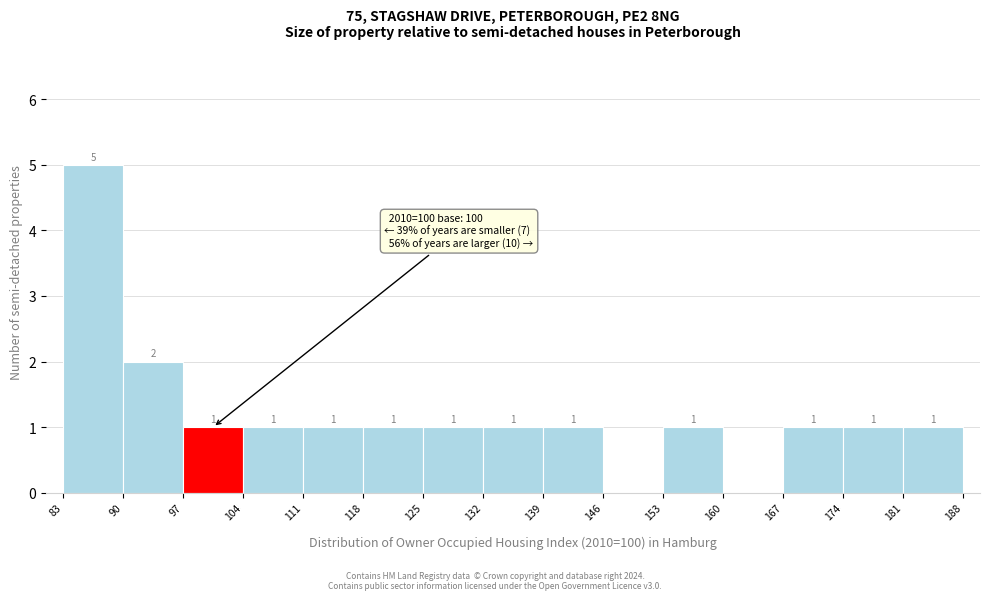

Which range on the x-axis has the tallest bar?

83 to 90